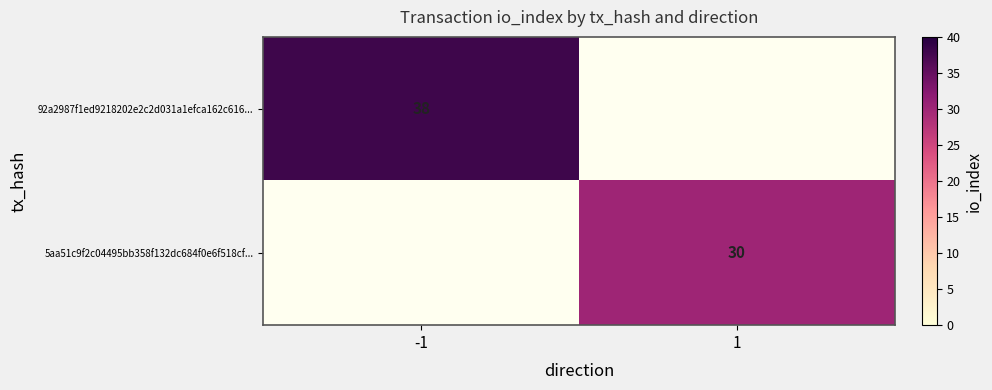

Is the value of 92a2987f1ed9218202e2c2d031a1efca162c616... at -1 greater than the value of 5aa51c9f2c04495bb358f132dc684f0e6f518cf... at 1?

Yes